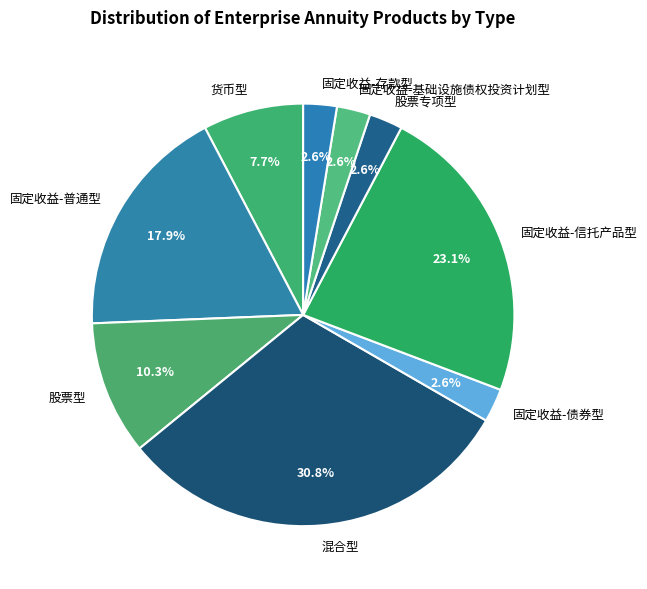

Which category has the biggest portion of the pie?

混合型